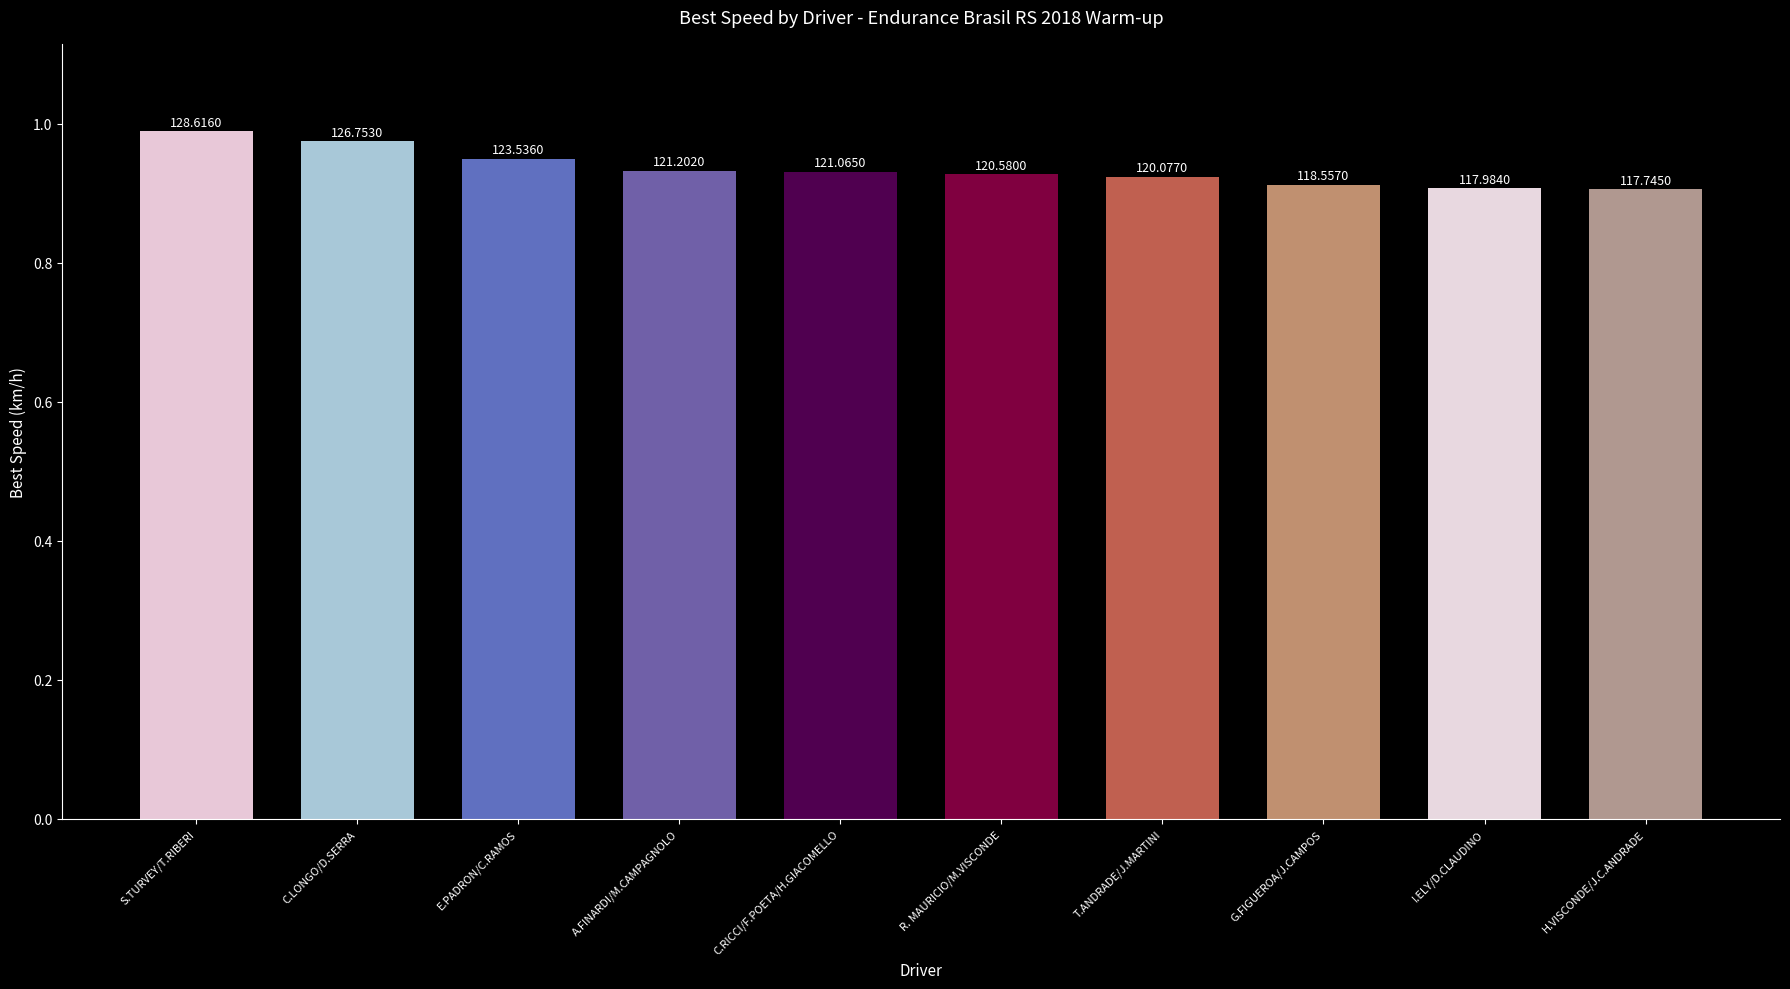

Does the chart contain any negative values?

No